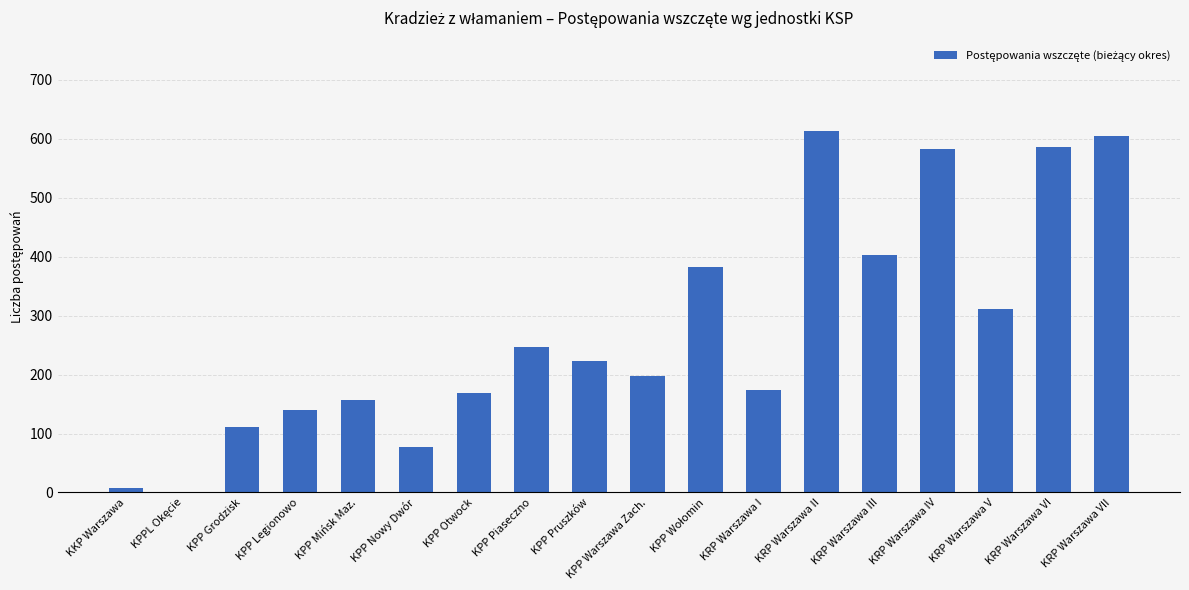

Which has a higher value, KPP Mińsk Maz. or KRP Warszawa I?

KRP Warszawa I